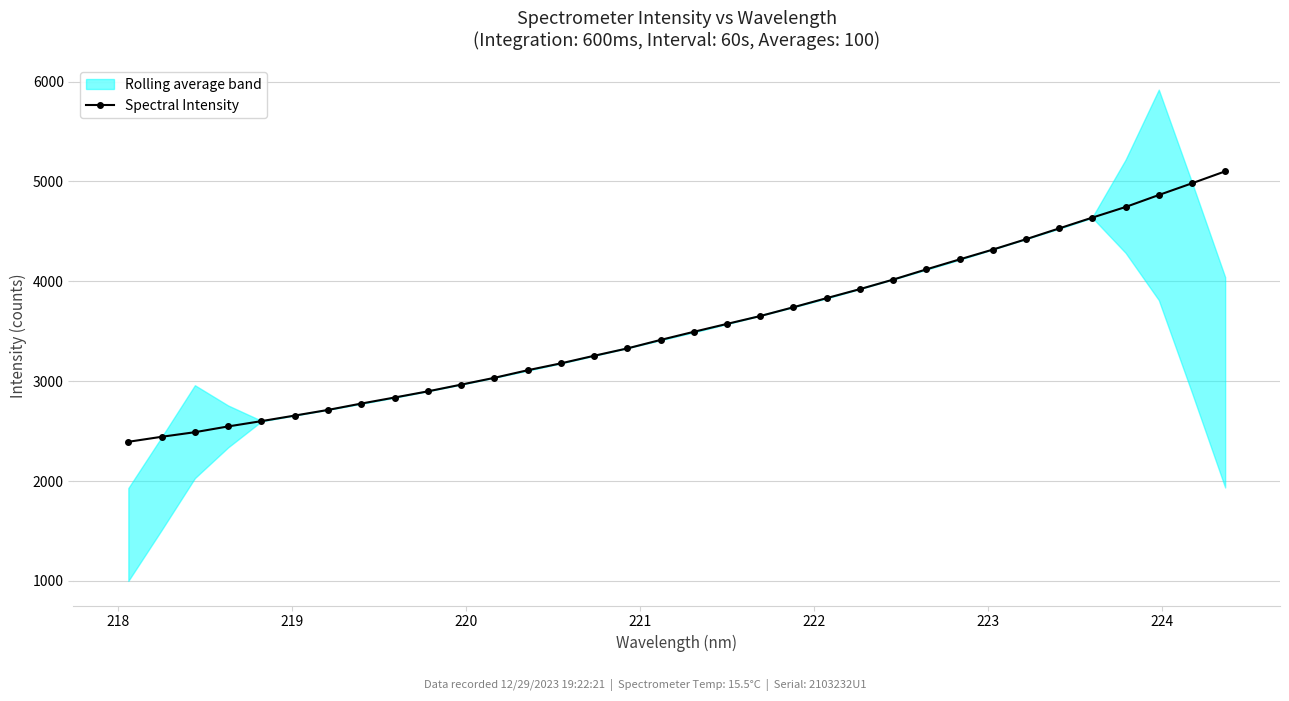

What is the difference between the maximum and second lowest values?

2657.6